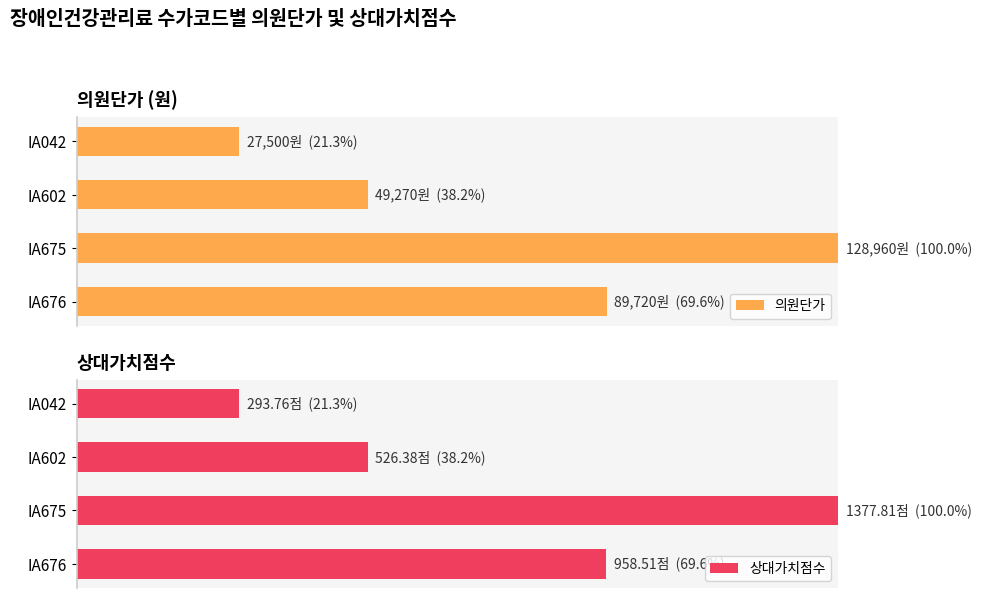

What is the maximum value shown in the chart?

100.0